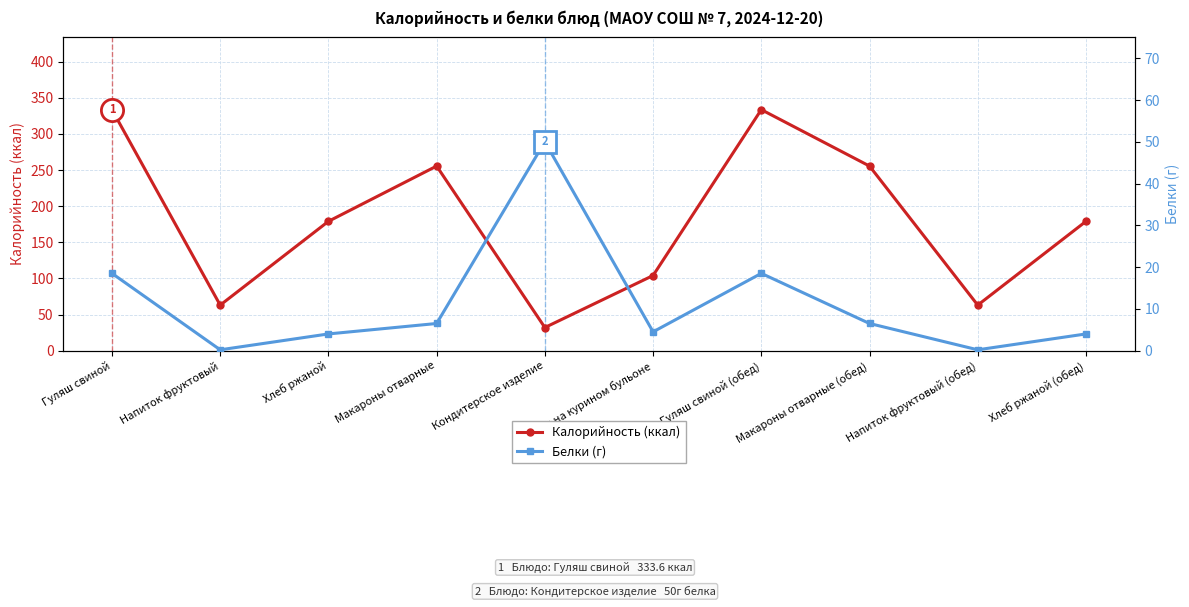

Between Гуляш свиной (обед) and Напиток фруктовый (обед), which series saw the biggest shift?

Калорийность (ккал)